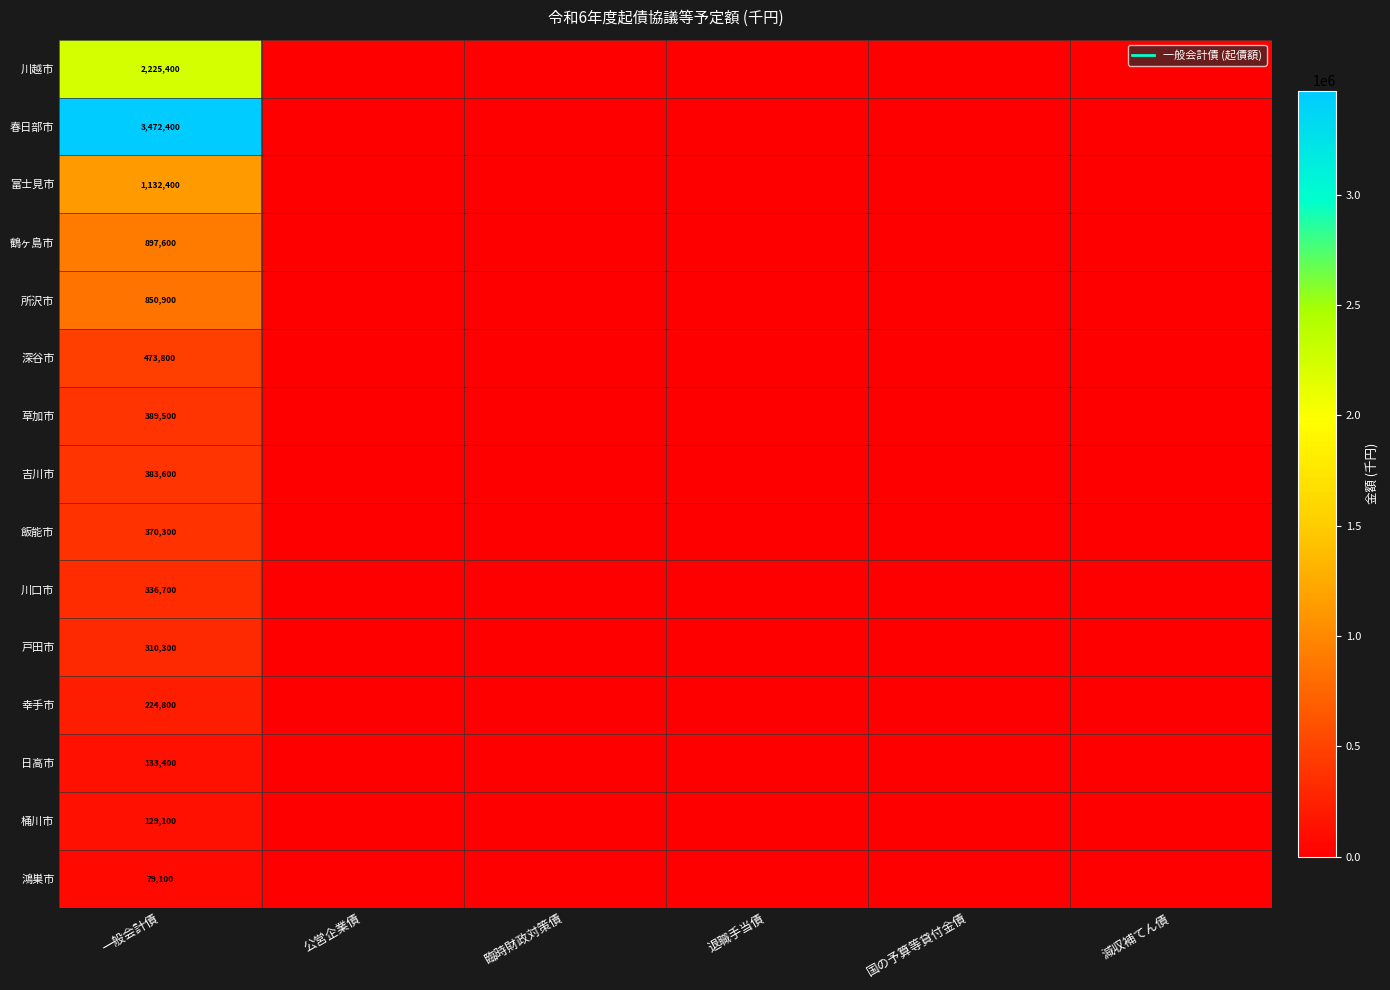

Which series changed the most between 一般会計債 and 国の予算等貸付金債?

春日部市